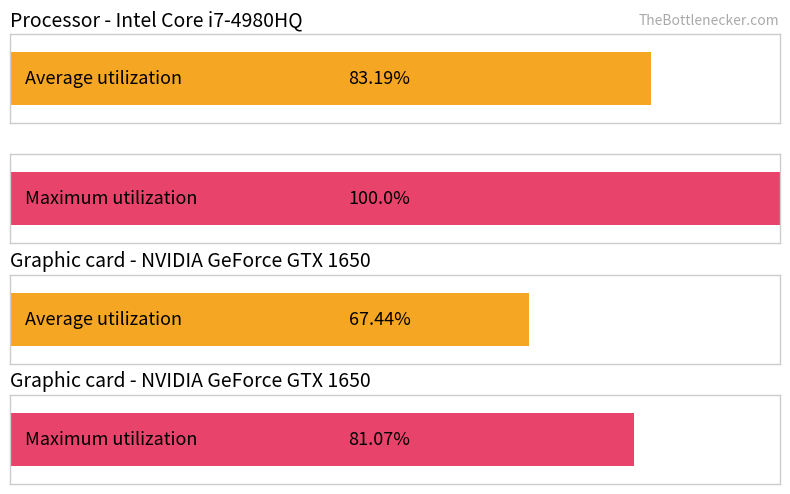

Where does the Maximum utilization series first go above 10?

1